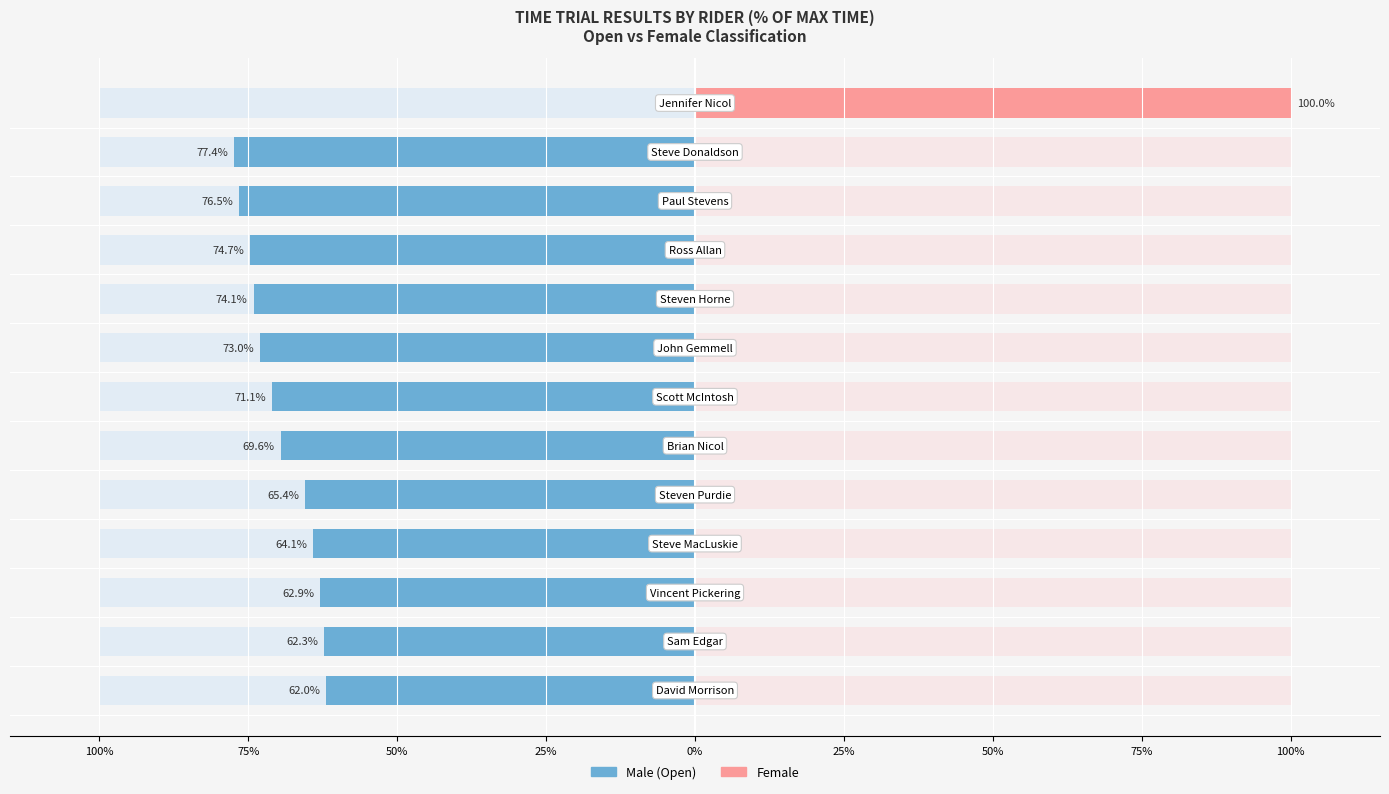

The value of position at Paul Stevens is 11. True or false?

True